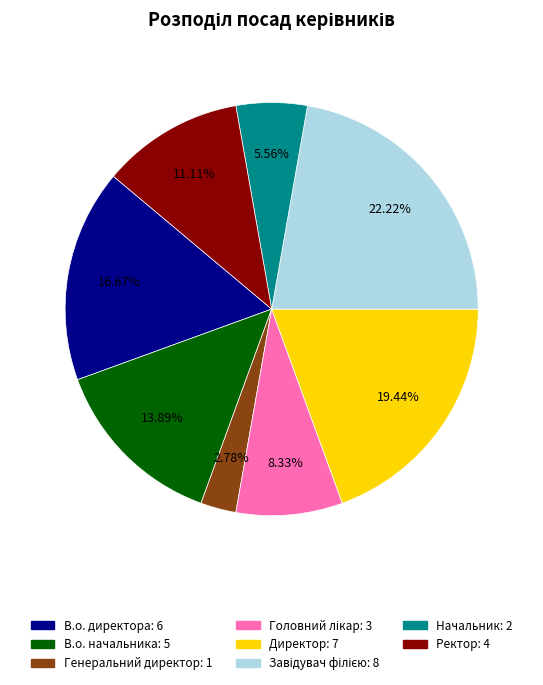

What percentage is NOT represented by Директор?

80.6%